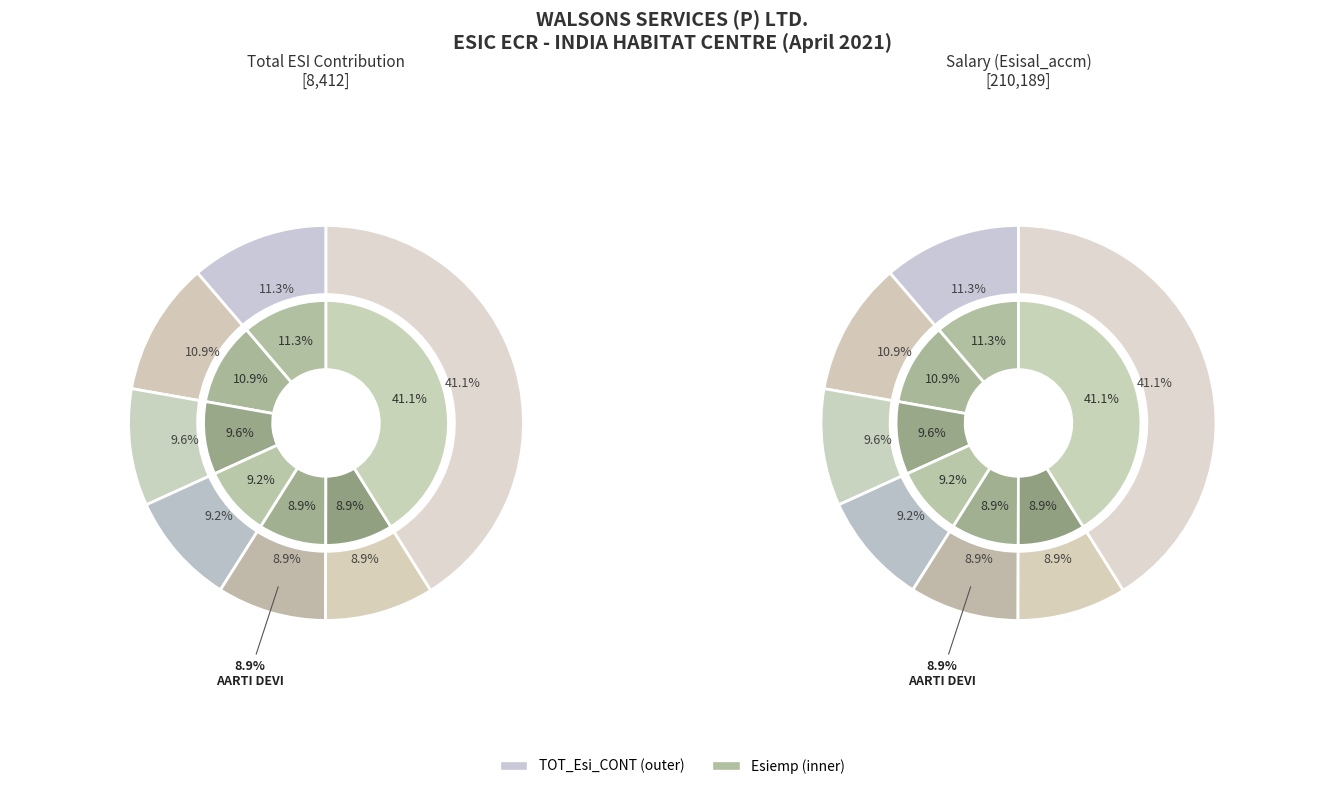

Does any single category account for the majority?

No